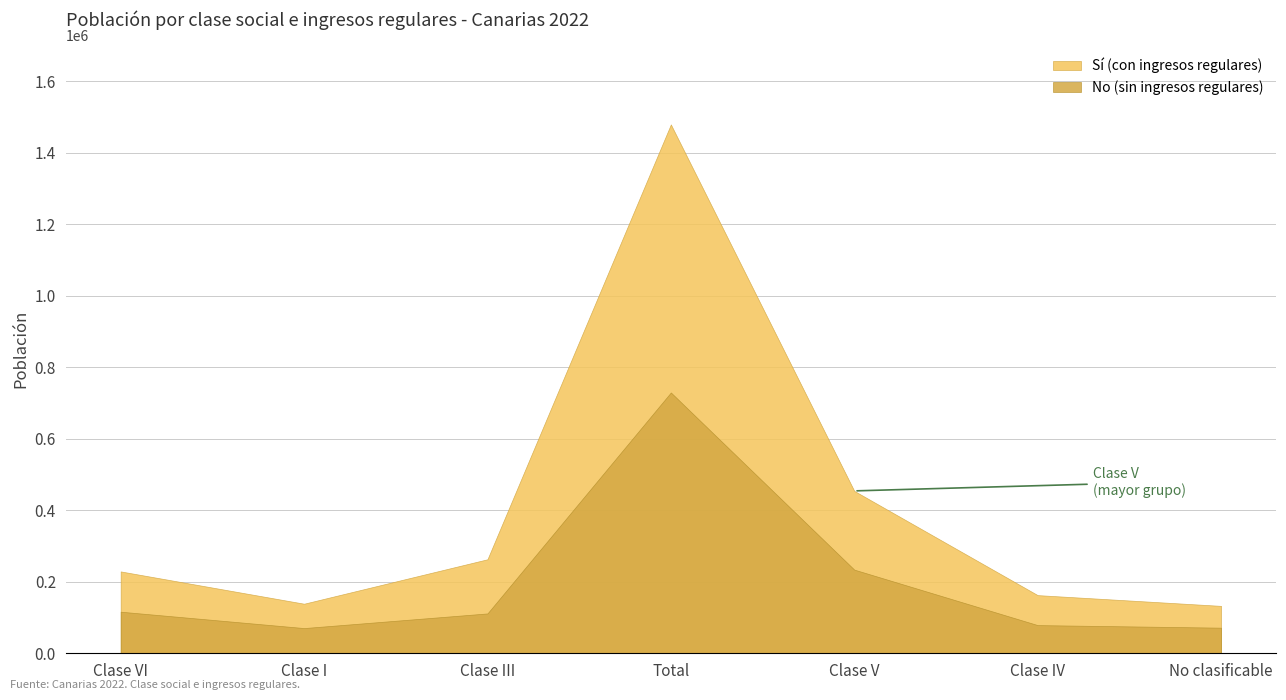

Reading right to left, list all the values displayed in this chart.

Sí (con ingresos regulares): No clasificable=132594	Clase IV=162680	Clase V=454268	Total=1479490	Clase III=262998	Clase I=138653	Clase VI=228977
No (sin ingresos regulares): No clasificable=71628	Clase IV=78810	Clase V=234015	Total=729616	Clase III=111465	Clase I=70481	Clase VI=116306